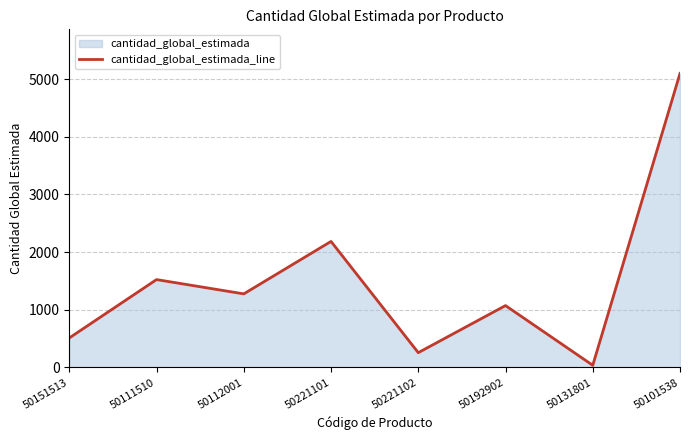

Reading left to right, transcribe all the data shown in this chart.

510	1523	1275	2185	255	1072	36	5100